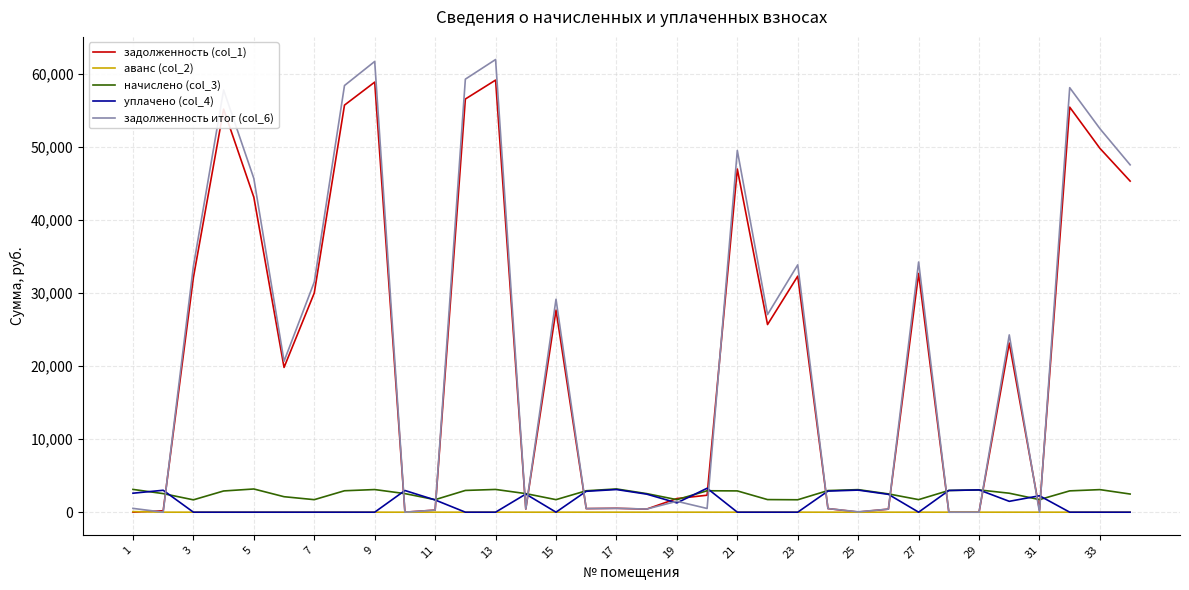

True or false: аванс (col_2) and начислено (col_3) cross at least once.

False